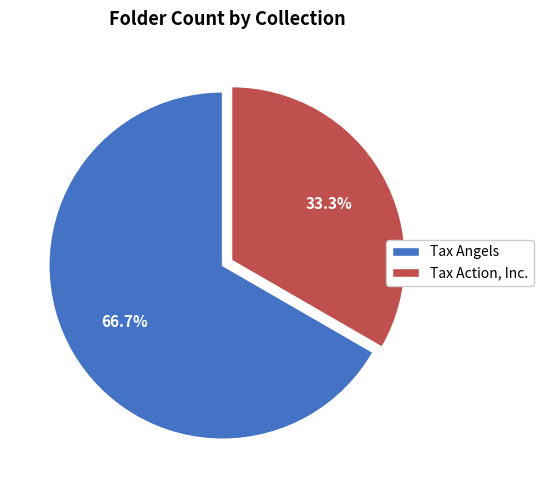

To the nearest percent, what is the combined percentage of Tax Action, Inc. and Tax Angels?

100%